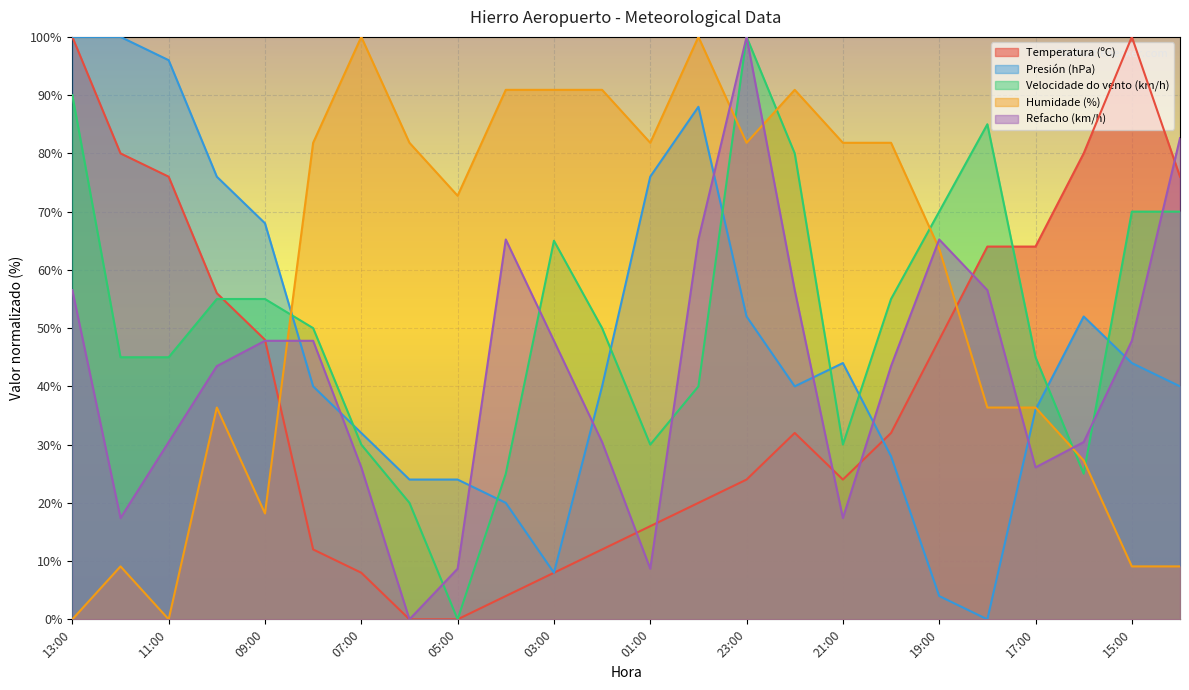

At 00:00, list the series in order from smallest to largest.

Temperatura (ºC), Velocidade do vento (km/h), Refacho (km/h), Presión (hPa), Humidade (%)